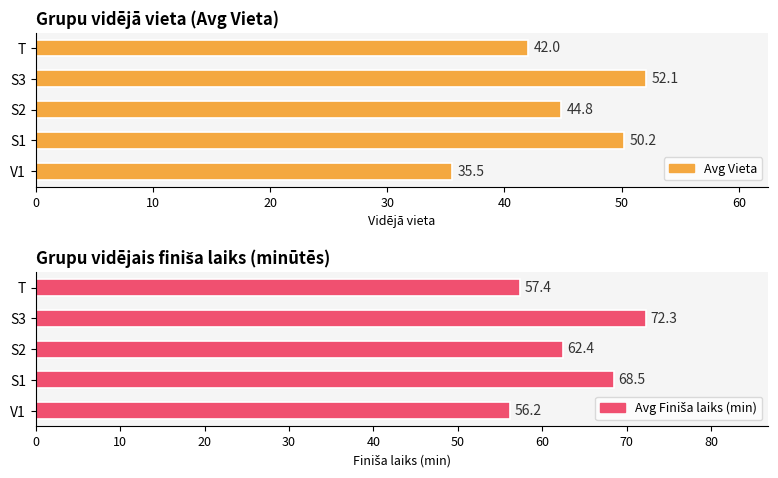

Is the value of Avg Vieta at S2 greater than the value of Avg Finiša laiks (min) at S2?

No